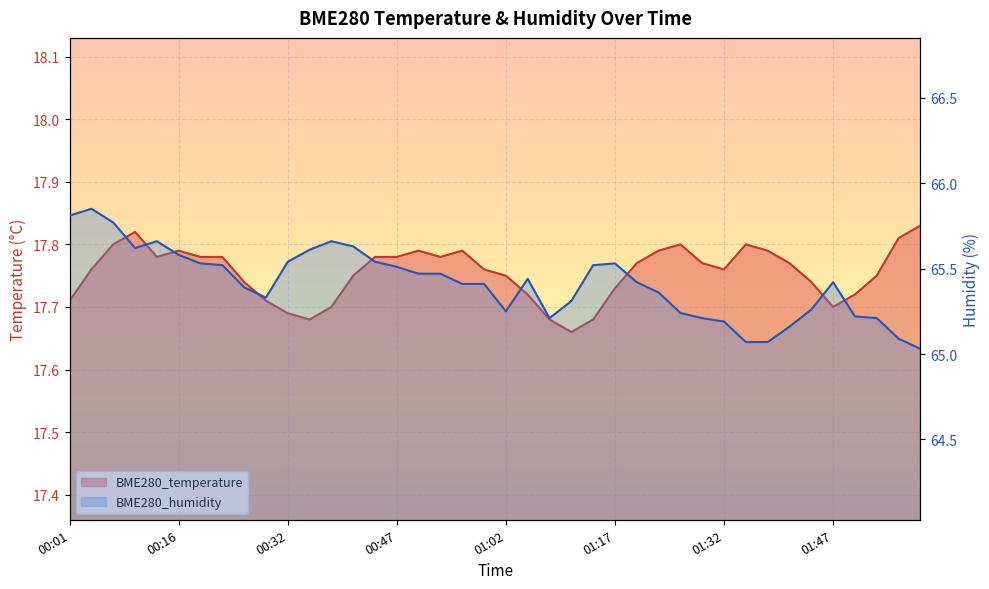

How many series are shown in this chart?

2